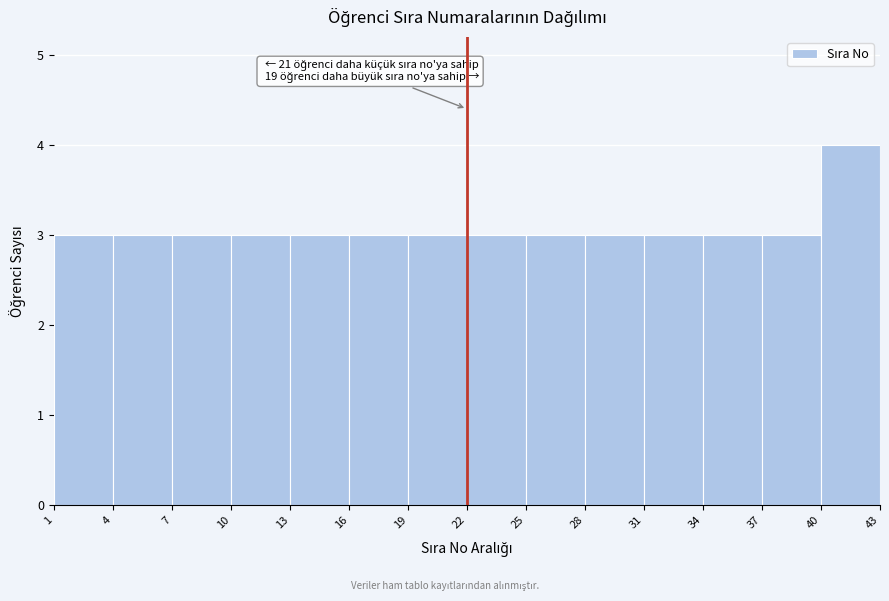

Which range on the x-axis has the tallest bar?

40 to 43